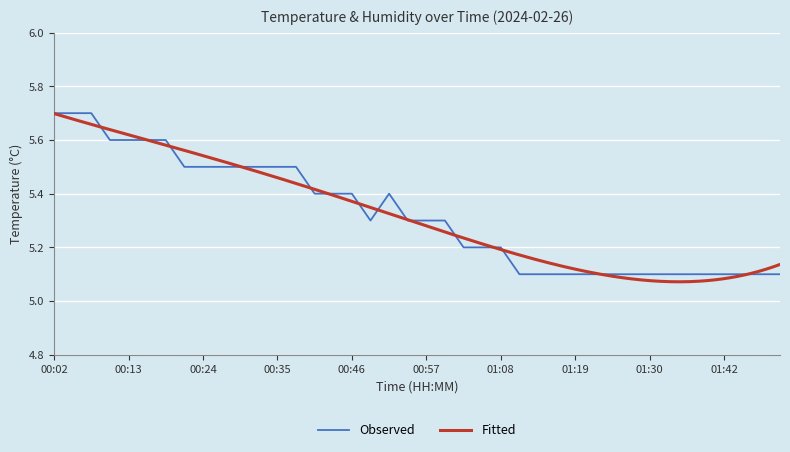

What is the difference between the values at 00:52 and 01:50?

0.3